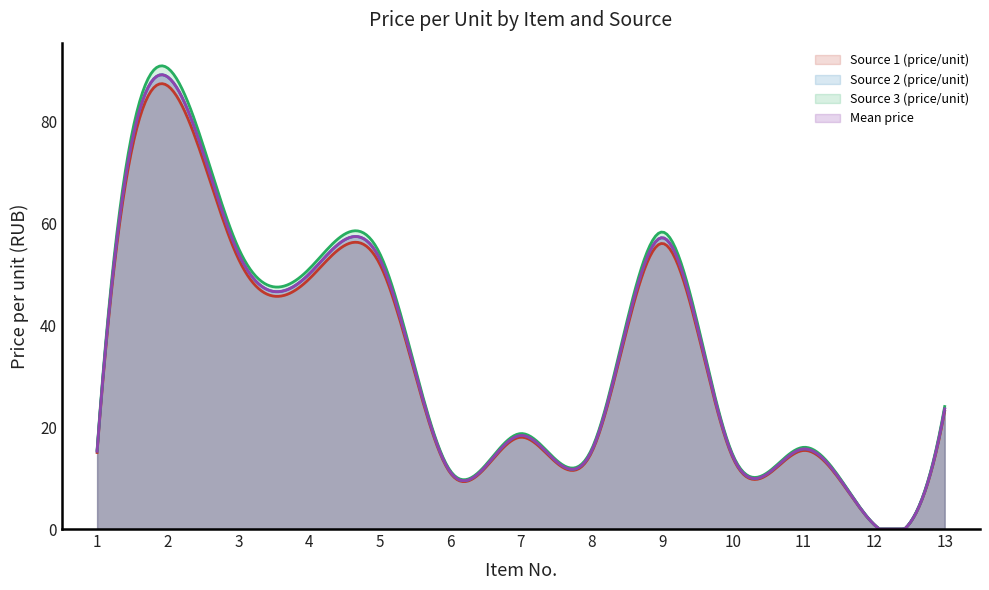

How many data points in Source 3 (price/unit) are above 18?

7